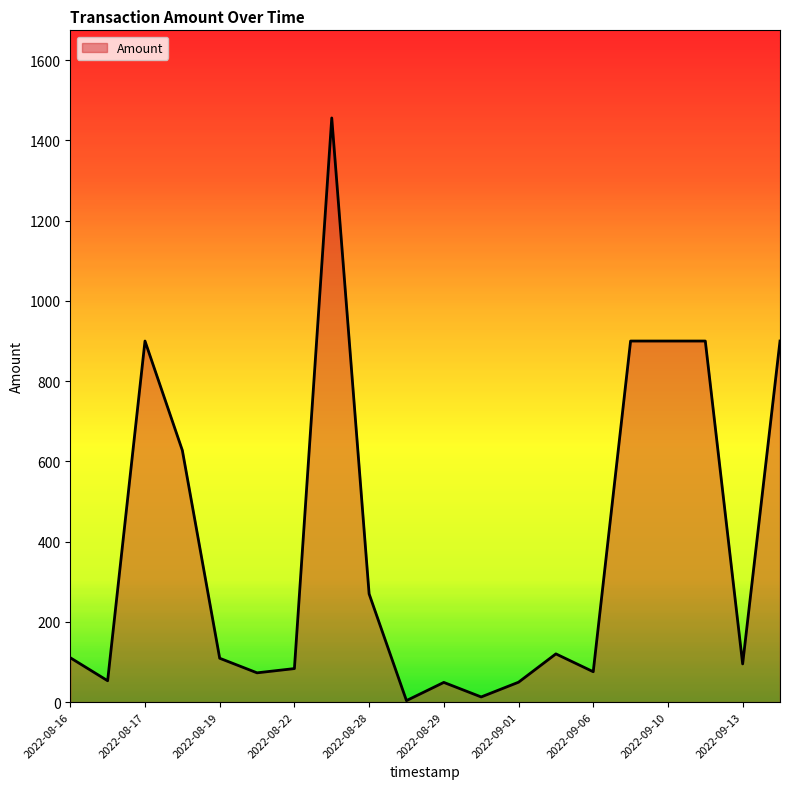

What is the difference between the maximum and minimum values?

1452.4